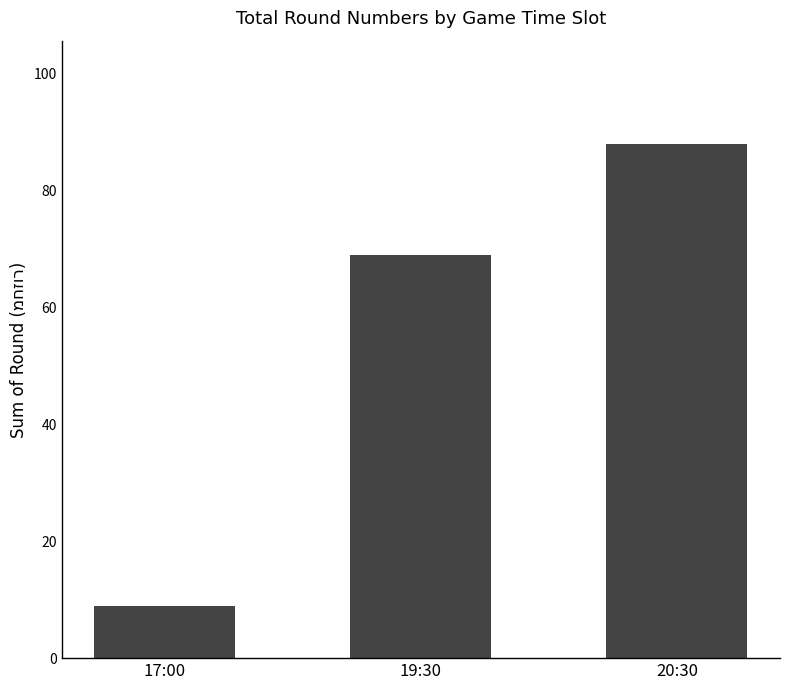

Rank the categories by value from highest to lowest.

20:30, 19:30, 17:00